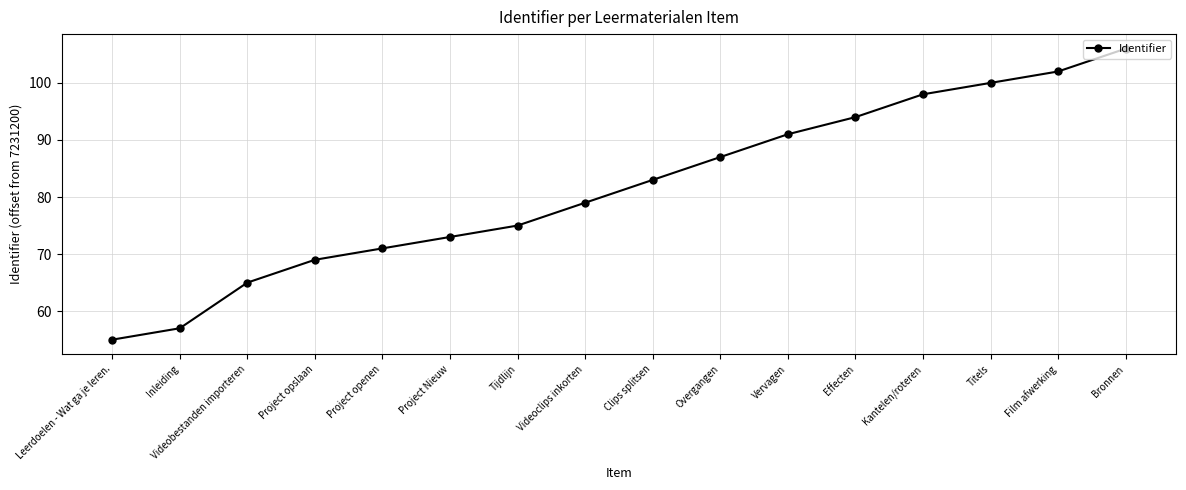

What is the smallest value displayed?

55